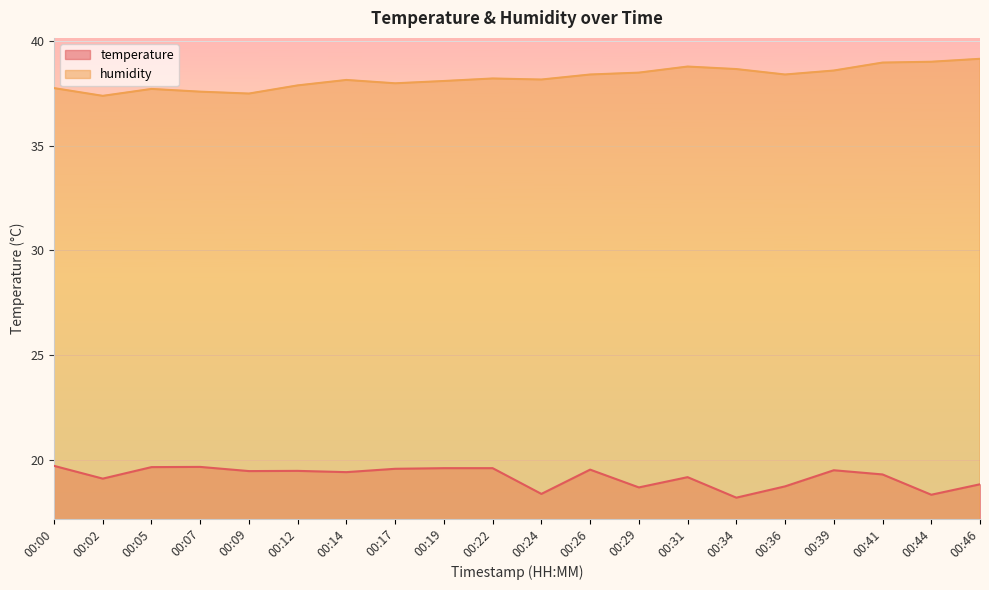

Count the number of categories in the chart.

20